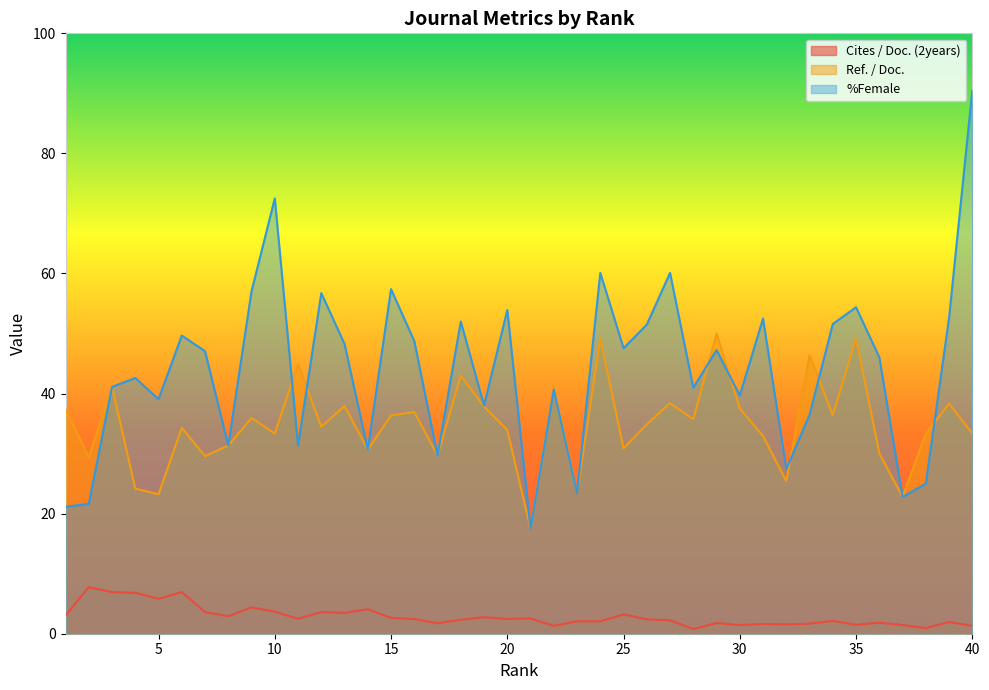

Reading left to right, list all the values displayed in this chart.

Cites / Doc. (2years): 3.0	7.8	6.9	6.8	5.8	6.9	3.6	2.9	4.4	3.7	2.5	3.6	3.5	4.1	2.6	2.5	1.7	2.3	2.8	2.5	2.5	1.3	2.1	2.1	3.2	2.4	2.2	0.8	1.8	1.4	1.6	1.6	1.7	2.1	1.5	1.8	1.5	0.9	1.9	1.3
Ref. / Doc.: 37.4	29.4	41.1	24.2	23.2	34.3	29.6	31.3	35.9	33.3	44.9	34.5	37.9	30.7	36.4	36.9	29.7	43.0	37.8	33.9	17.5	41.1	23.4	49.1	30.9	34.9	38.4	35.7	50.0	37.5	32.9	25.4	46.4	36.4	49.2	30.1	22.8	33.3	38.3	33.3
%Female: 21.2	21.6	41.1	42.6	39.1	49.7	47.1	31.3	57.0	72.5	31.3	56.7	48.2	30.7	57.4	48.7	29.7	52.0	38.0	53.9	17.5	40.7	23.4	60.1	47.5	51.5	60.1	41.0	47.3	39.7	52.5	27.4	36.5	51.6	54.4	46.0	22.8	25.0	52.6	90.5